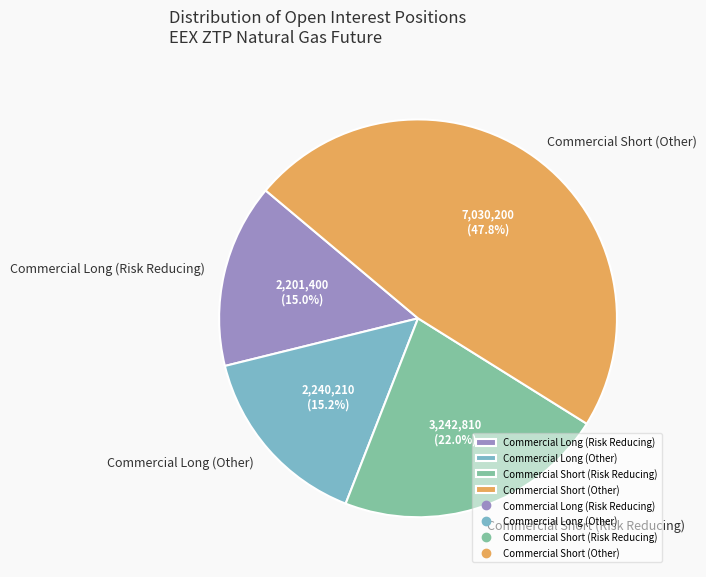

How many segments does this pie chart have?

4